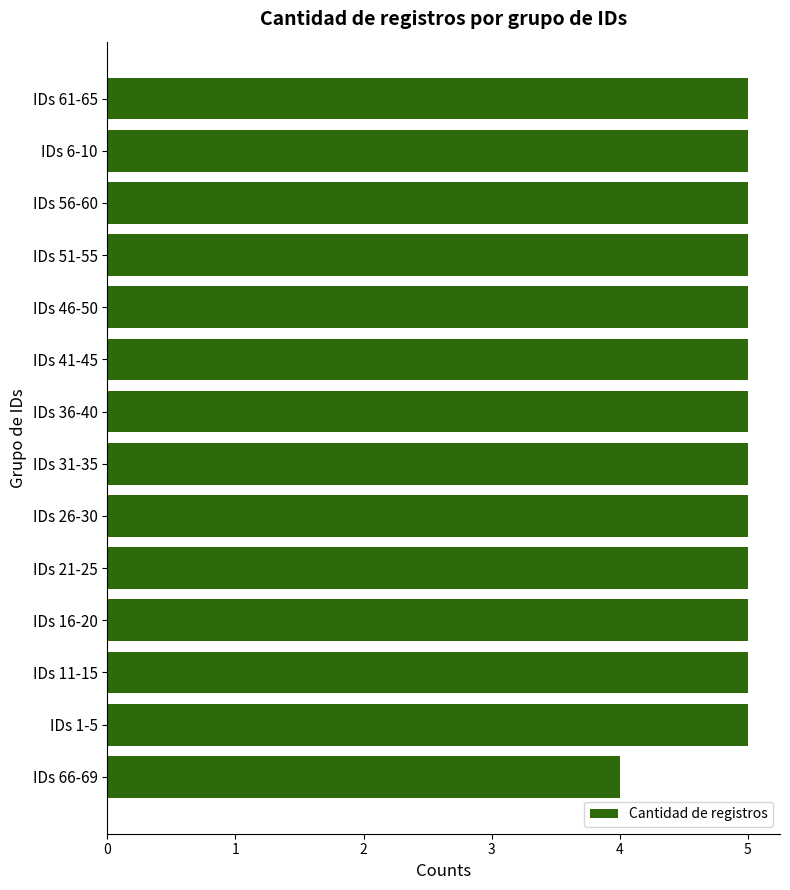

Is it true that the value at IDs 6-10 is 5?

True